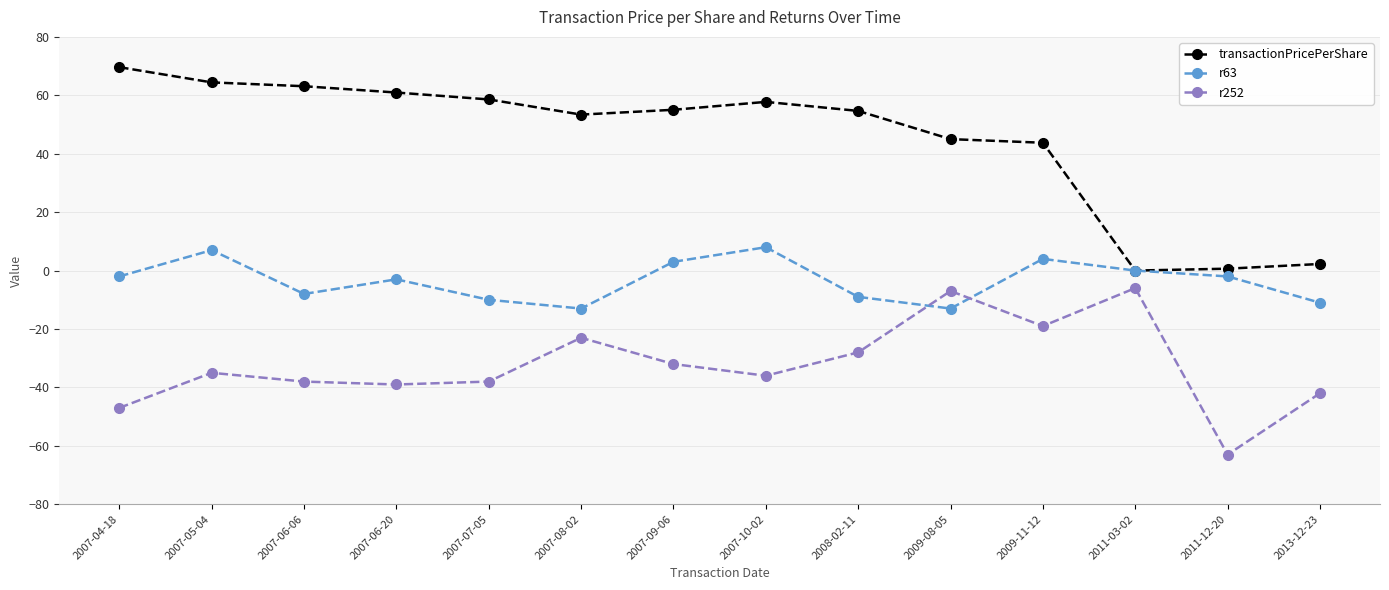

The value of r252 at 2013-12-23 is -42.0. True or false?

True